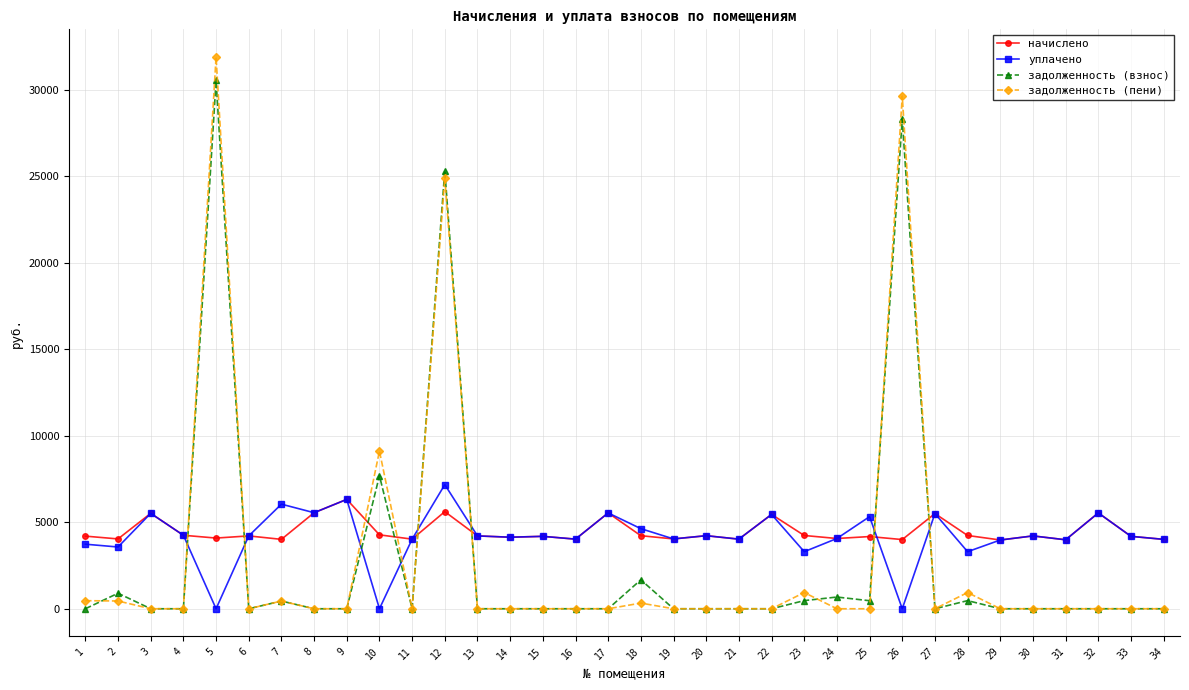

True or false: задолженность (пени) has a value of 9904.2 at 14.

False